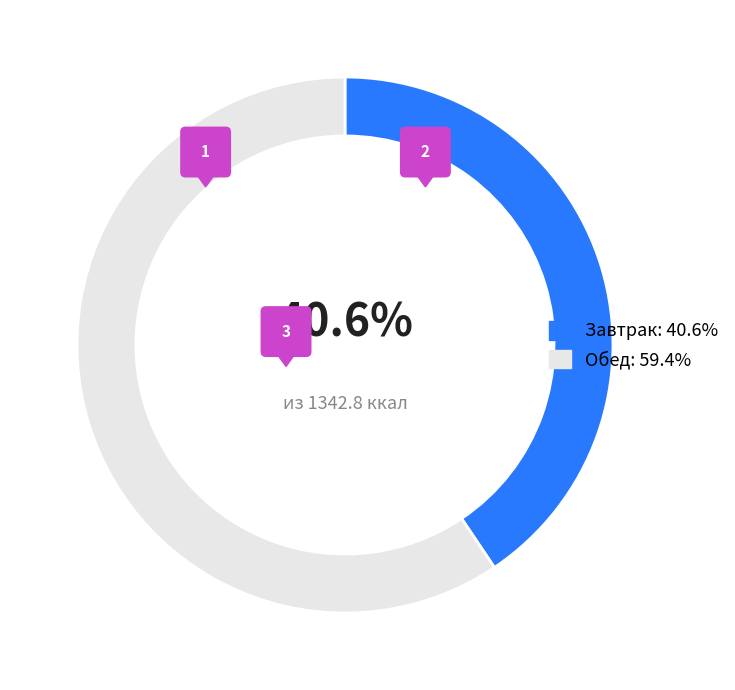

Which slice is the smallest?

Завтрак